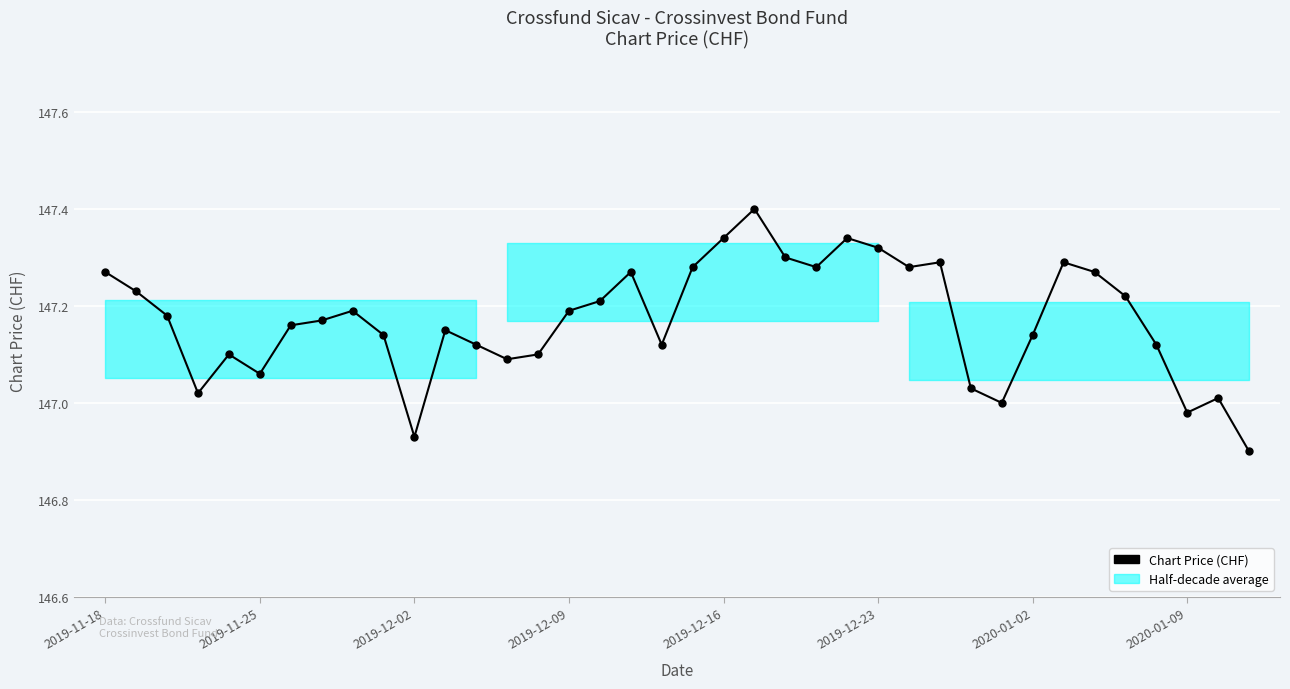

Is it true that the value at 21 is 147.4?

True